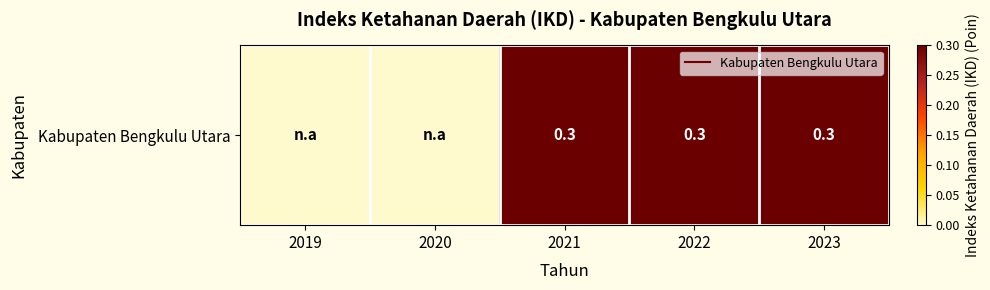

Reading right to left, transcribe all the data shown in this chart.

0.3	0.3	0.3	0.0	0.0